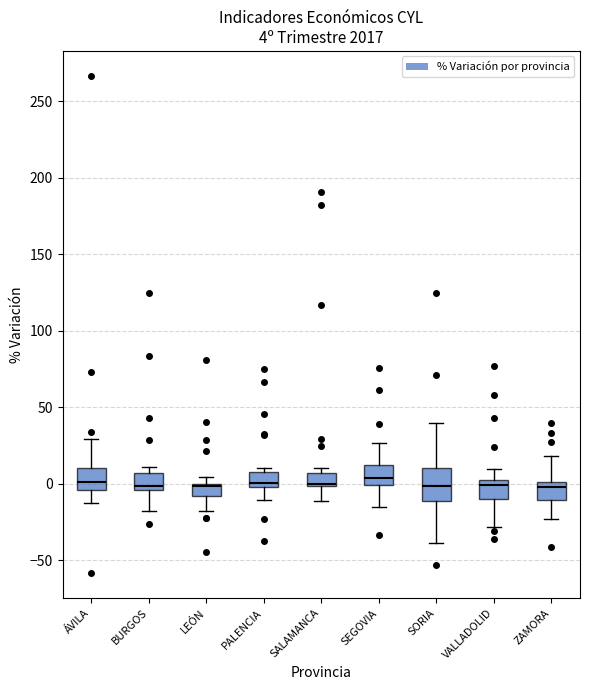

Which box is the tallest, from its lower edge to its upper edge?

SORIA